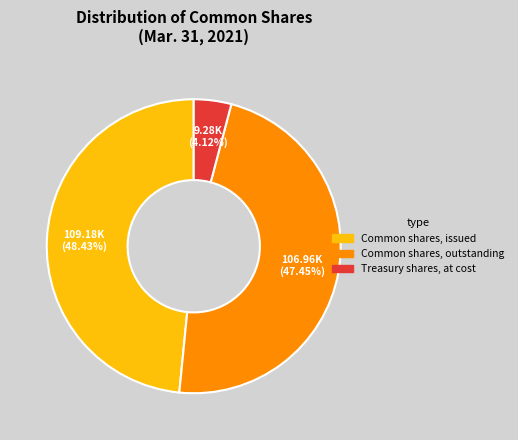

Which slice is the largest?

Common shares, issued